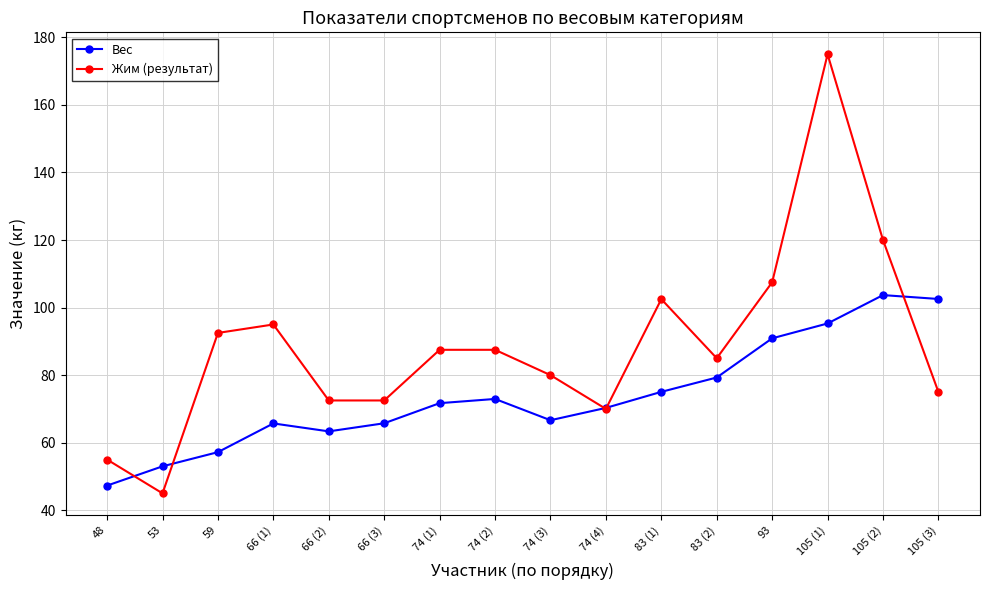

What is the sum of all Вес values?

1180.7